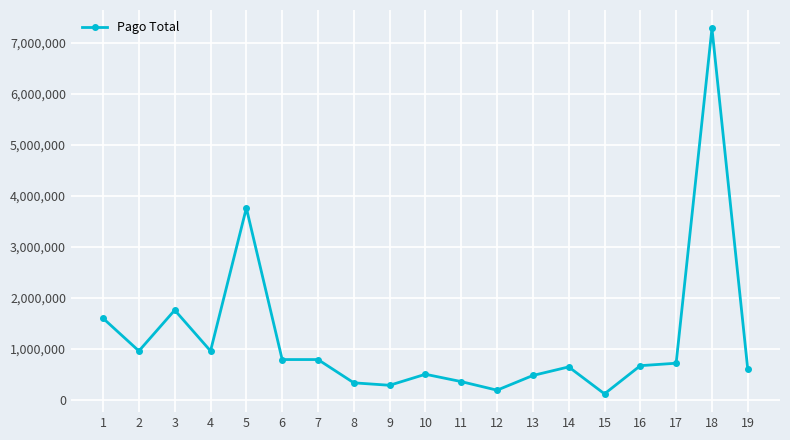

What is the difference between the maximum and minimum values?

7160000.0